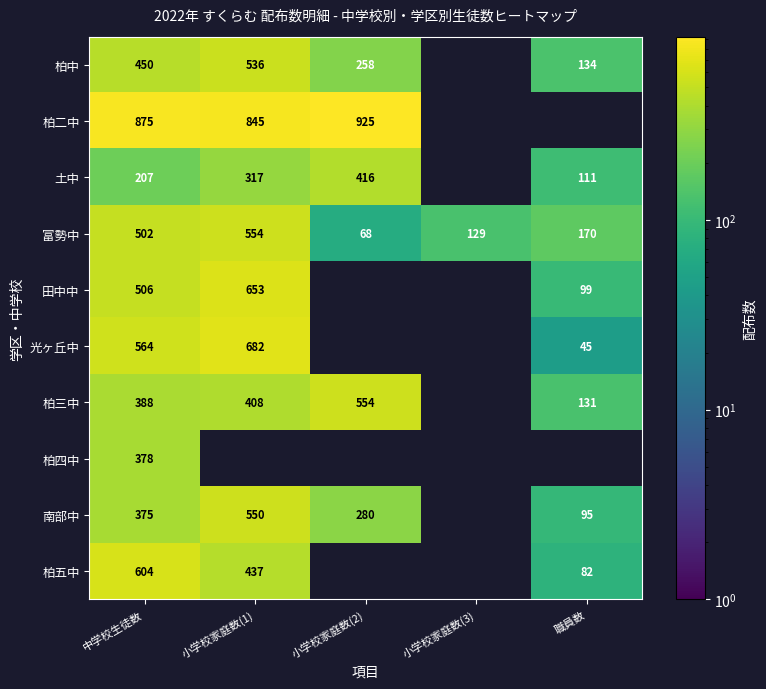

At which category does the chart reach its minimum across all series?

職員数